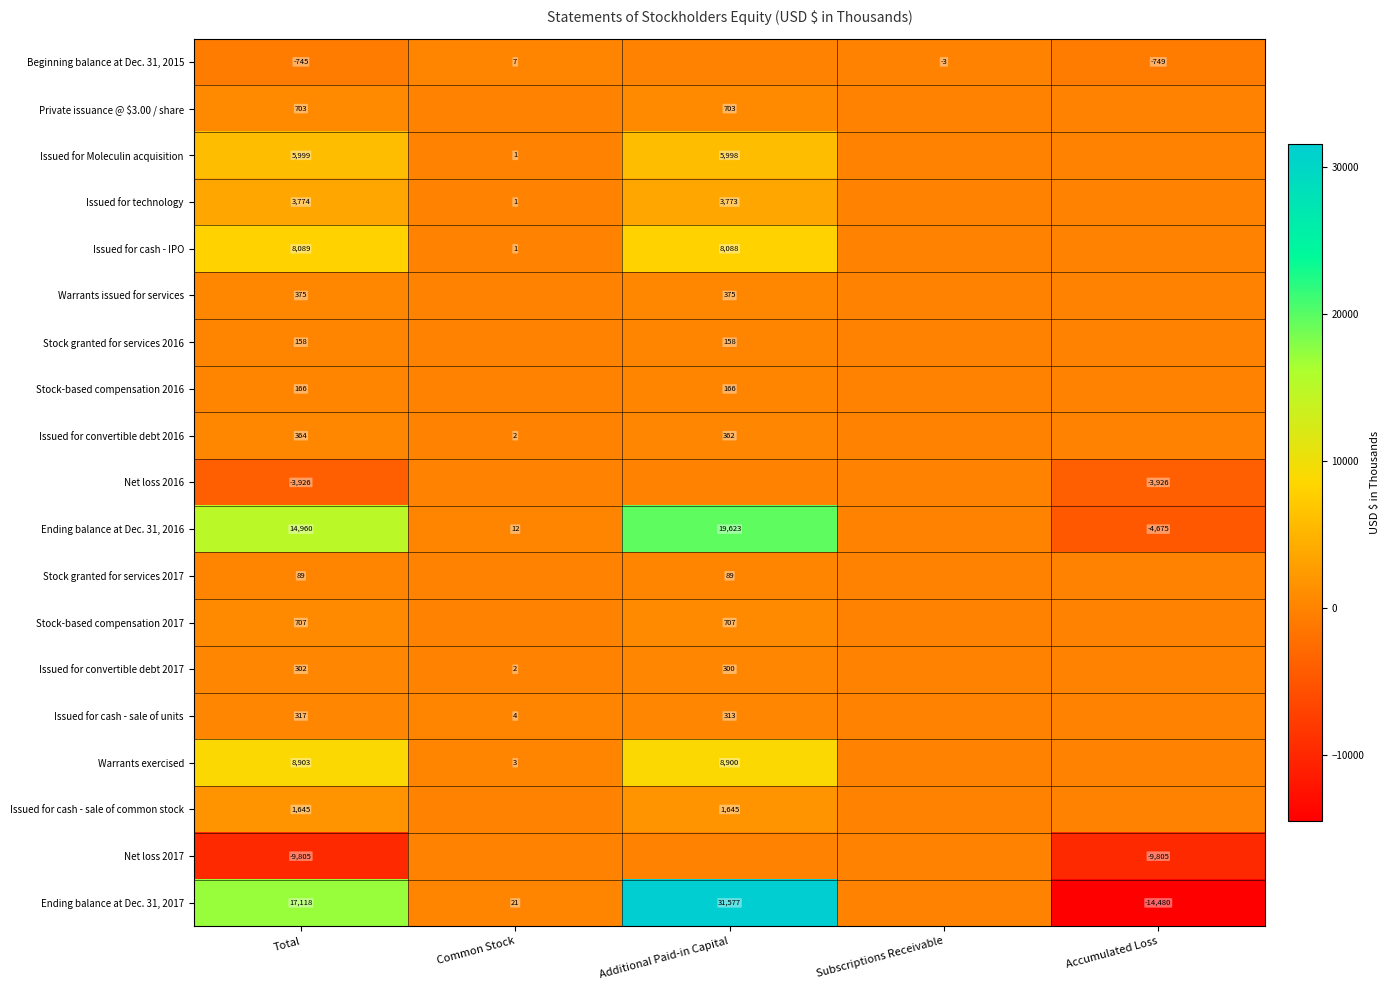

Which category has the lowest value across all series?

Accumulated Loss